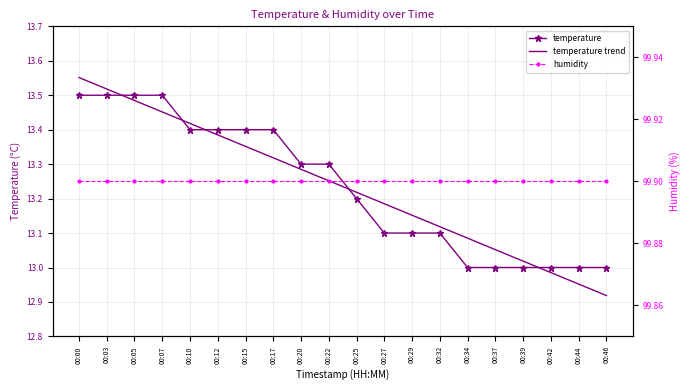

Between 00:39 and 00:42, which is larger?

00:39